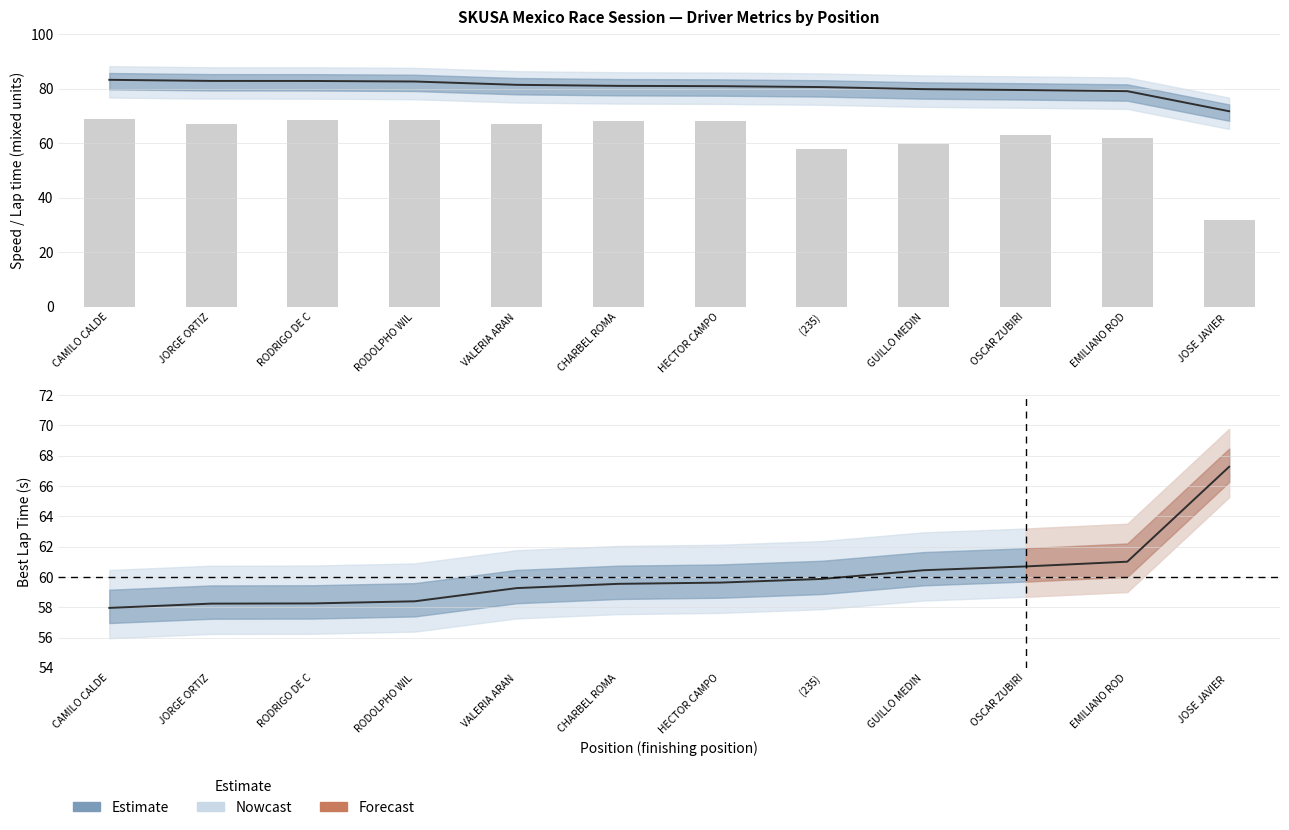

At which category is the sum across all series the highest?

CAMILO CALDE